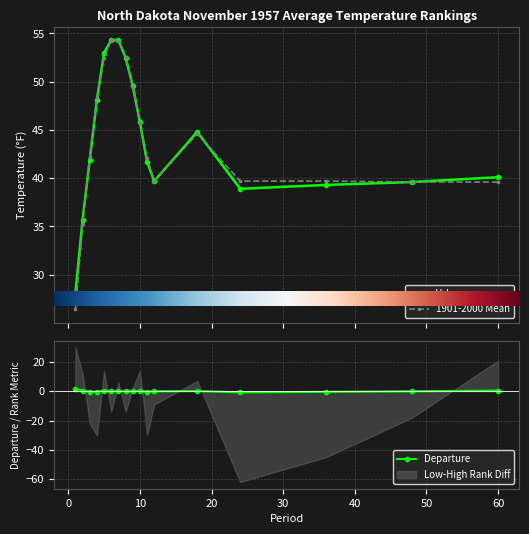

At which category is the sum across all series the highest?

6